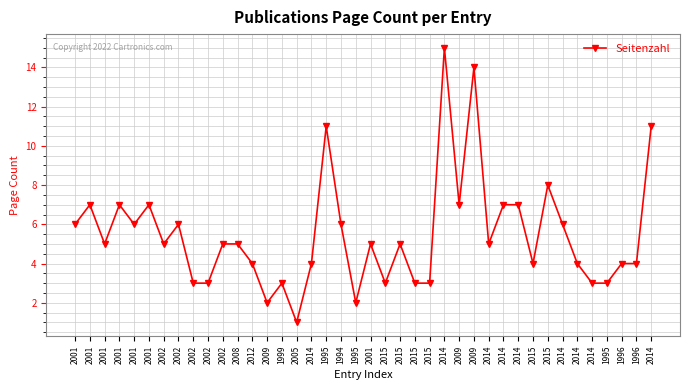

How many points are higher than both their immediate neighbors (excluding endpoints)?

11